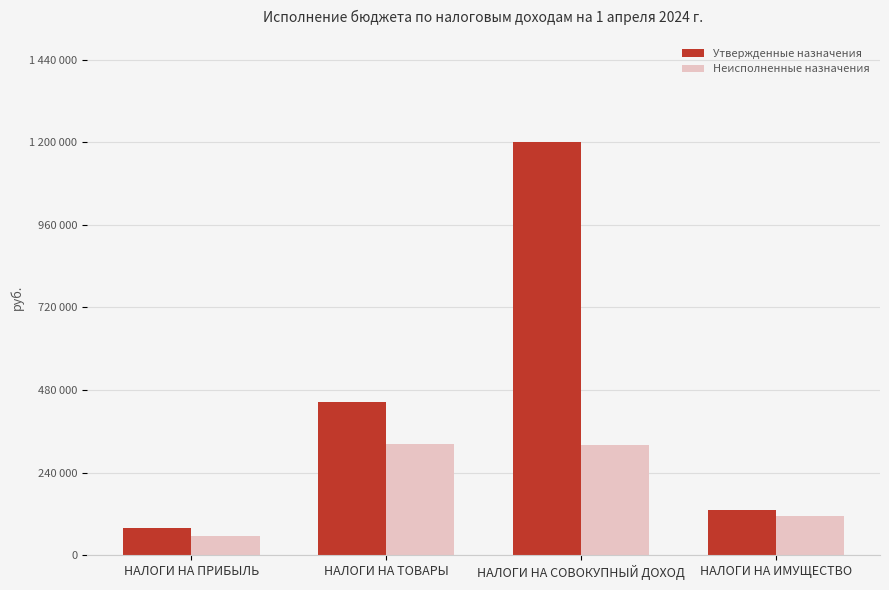

Does the chart contain any negative values?

No